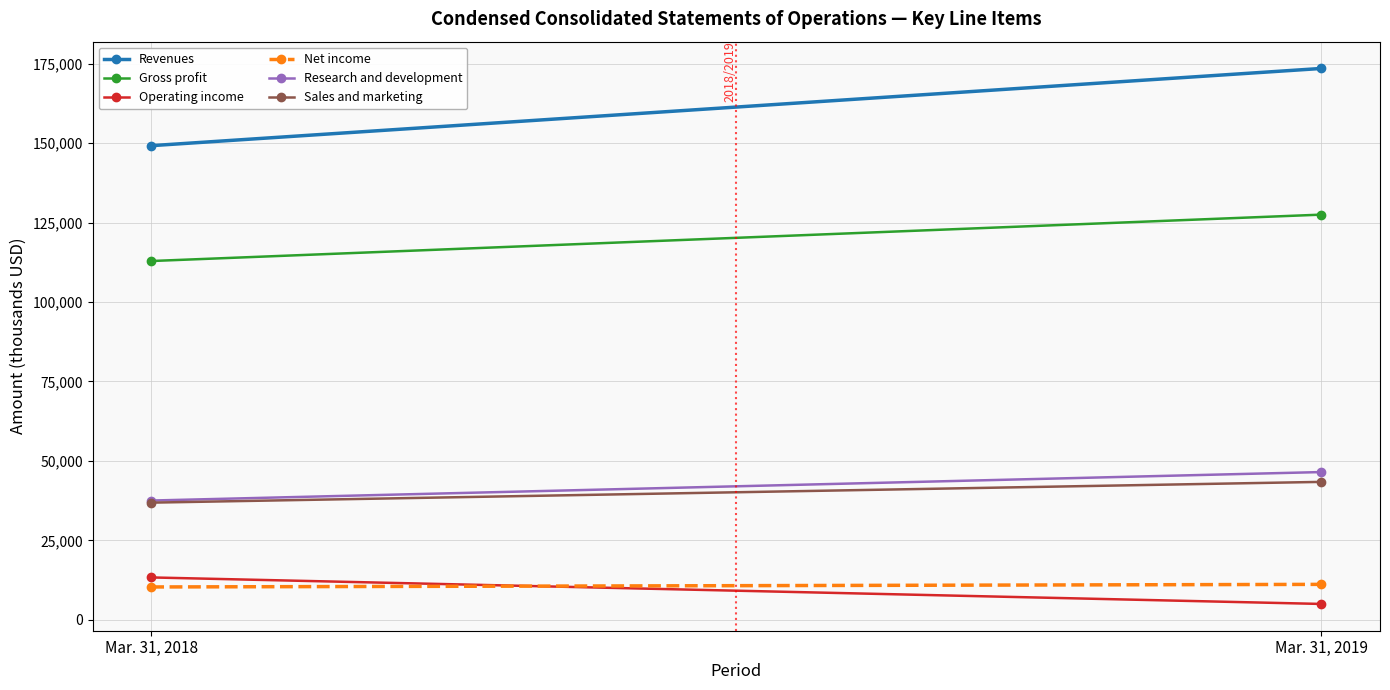

Which series changed the most between Mar. 31, 2018 and Mar. 31, 2019?

Revenues